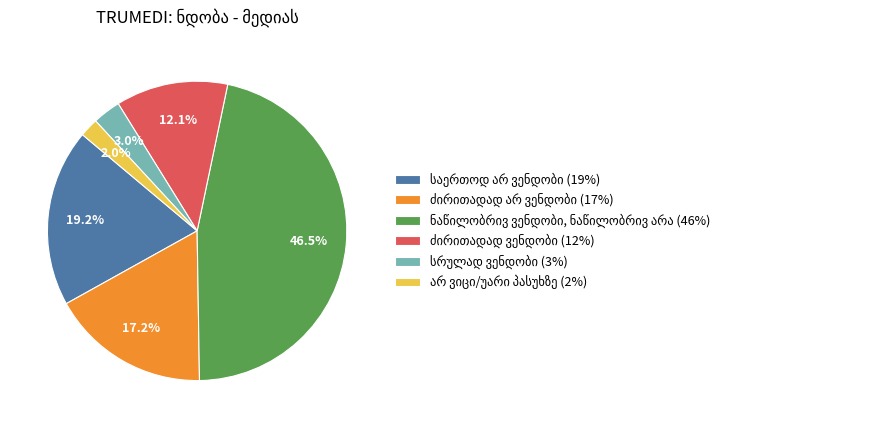

Is there a majority slice in this chart?

No